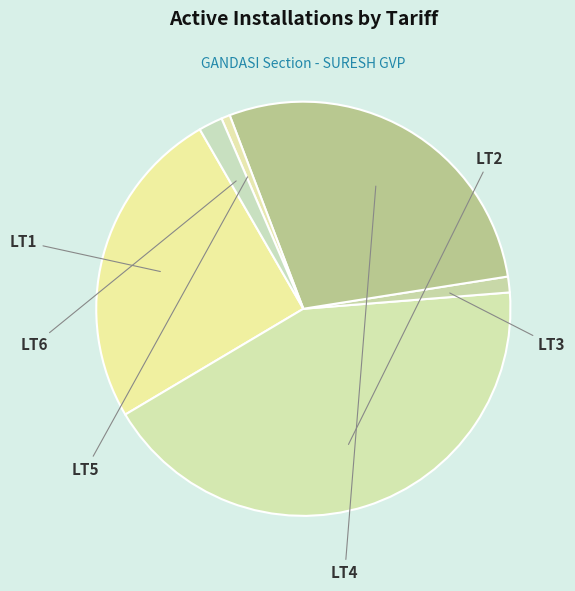

What is the change in value from LT1 to LT5?

-617